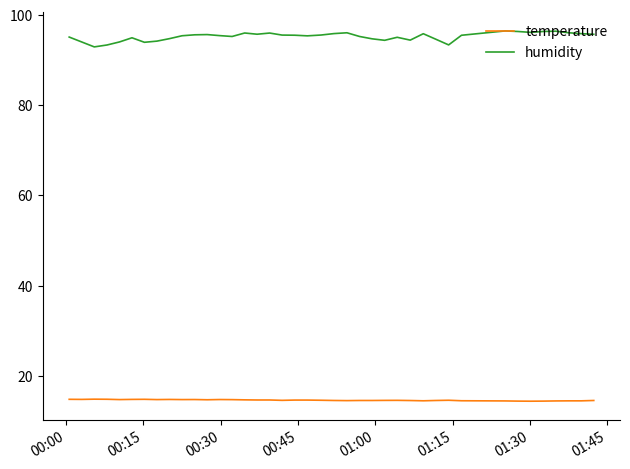

What is the minimum value for humidity?

92.9